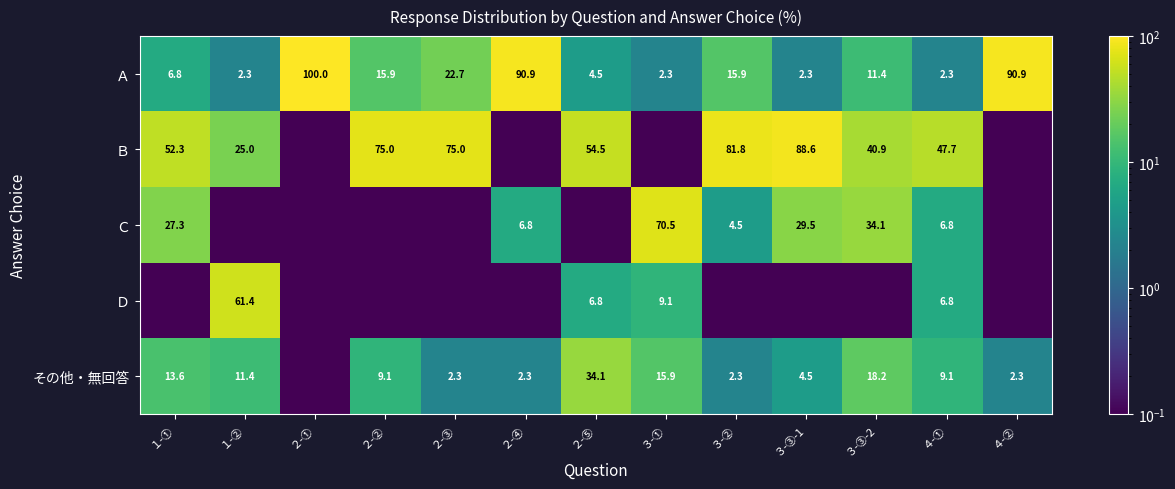

Is the value of その他・無回答 at １-① greater than the value of Ａ at ２-③?

No